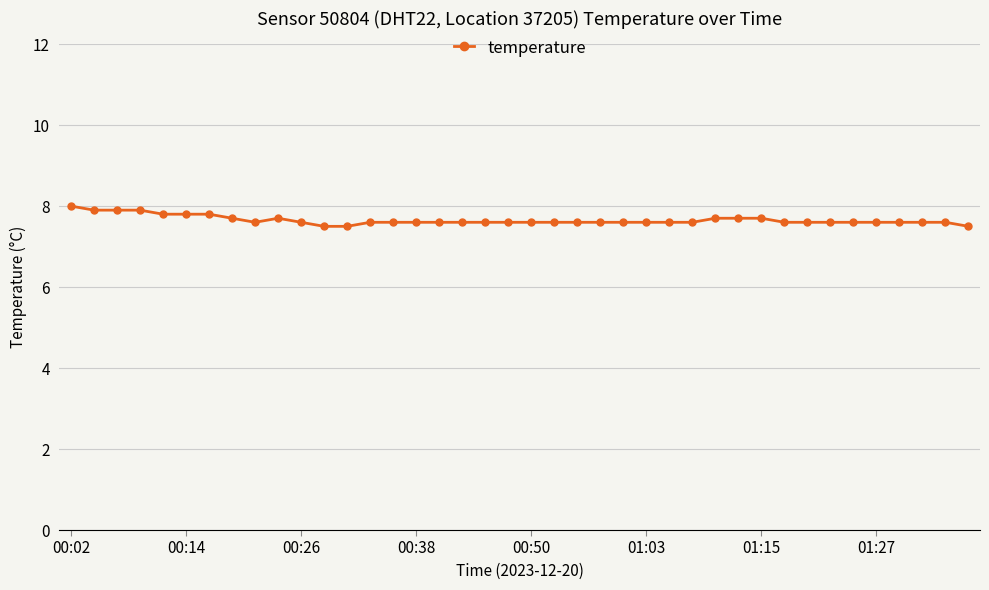

What is the maximum value shown in the chart?

8.0